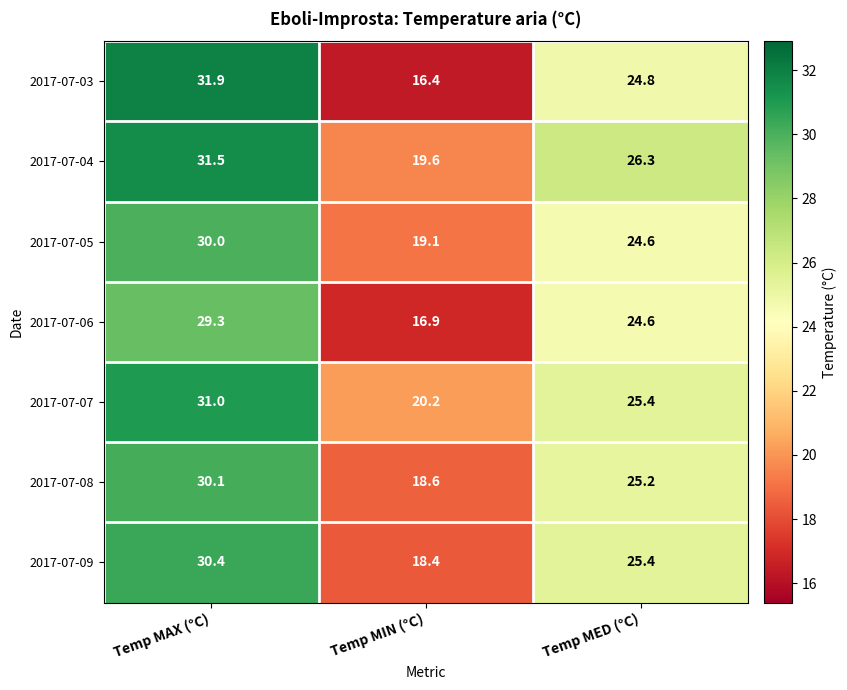

Between Temp MAX (°C) and Temp MIN (°C), which series saw the biggest shift?

2017-07-03